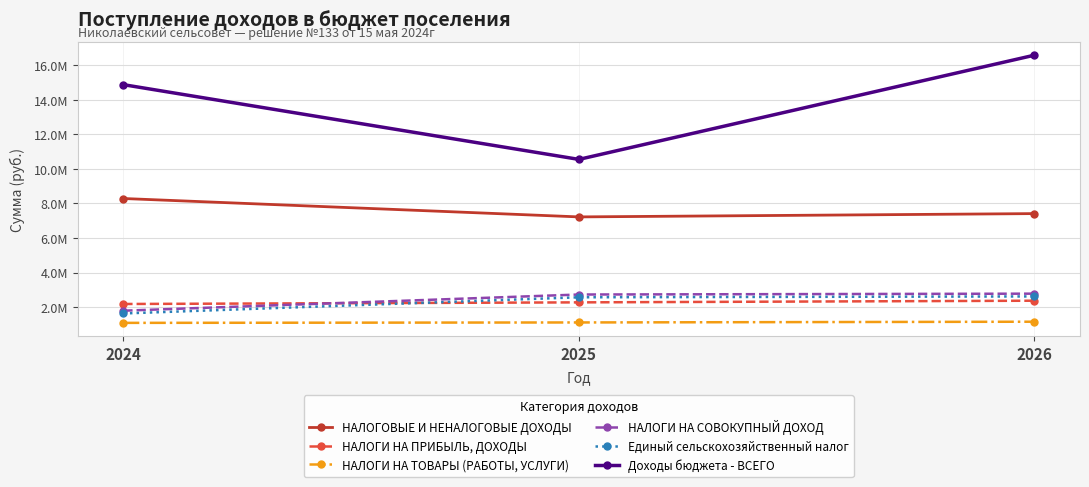

What is the difference between the maximum and minimum values in the Доходы бюджета - ВСЕГО series?

6028800